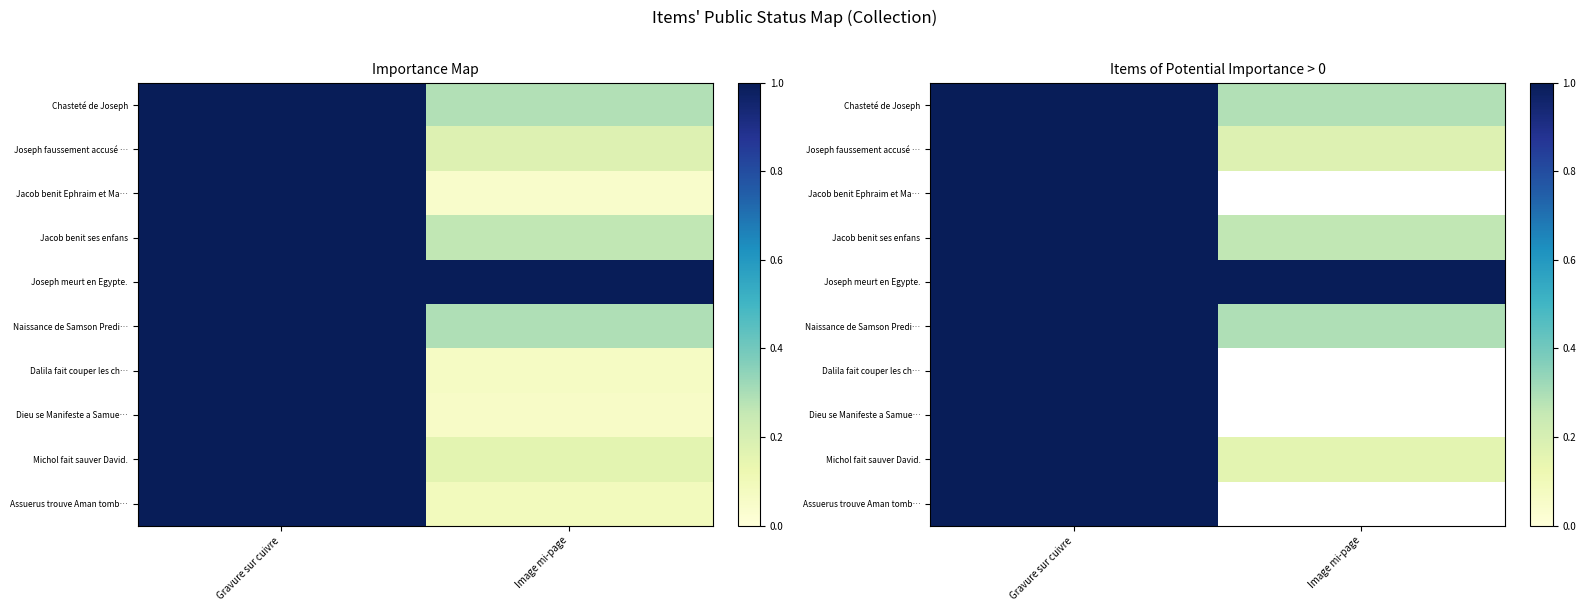

What value does the Michol fait sauver David. series have at Gravure sur cuivre?

1.1